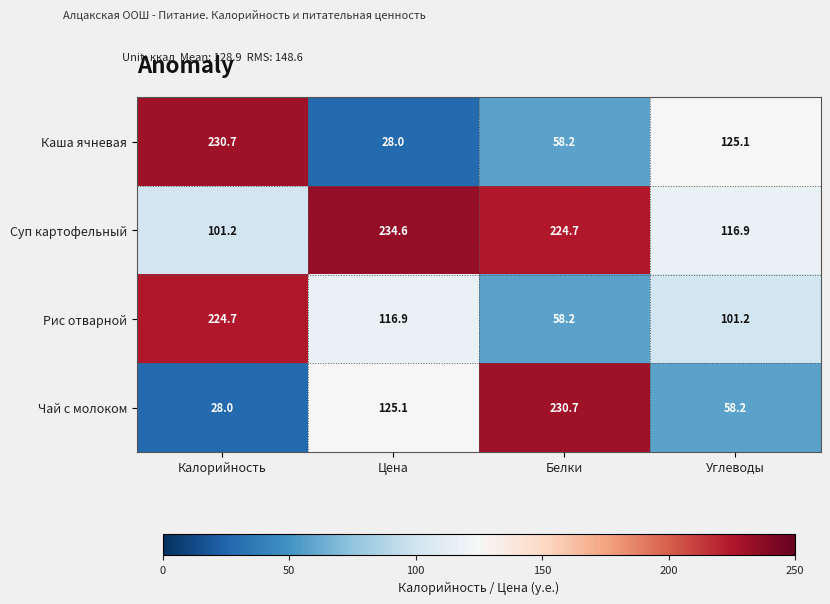

What is the difference between the highest and lowest values at Калорийность?

202.7